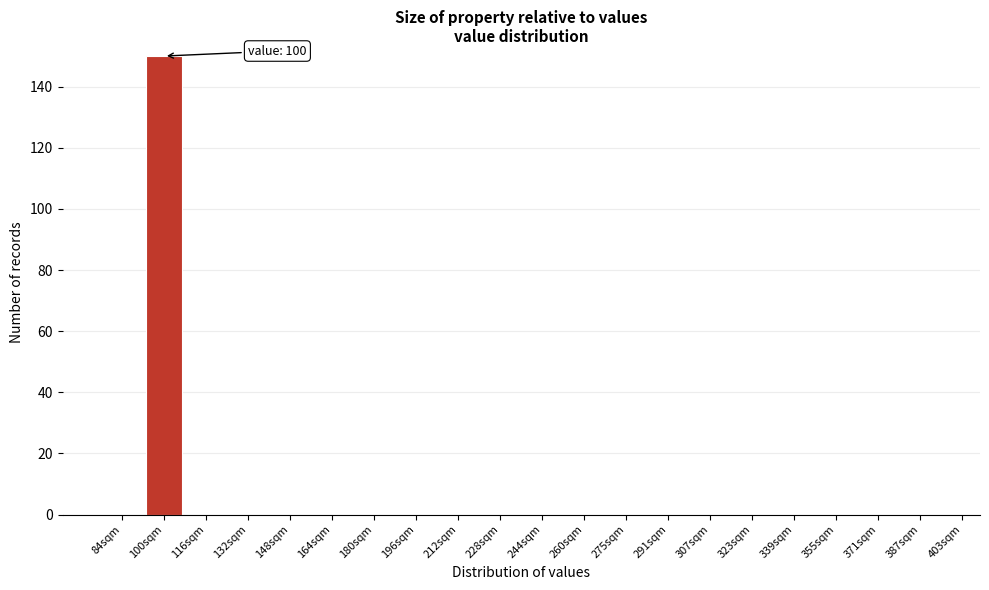

Reading left to right, transcribe all the data shown in this chart.

84sqm=0	100sqm=150	116sqm=0	132sqm=0	148sqm=0	164sqm=0	180sqm=0	196sqm=0	212sqm=0	228sqm=0	244sqm=0	260sqm=0	275sqm=0	291sqm=0	307sqm=0	323sqm=0	339sqm=0	355sqm=0	371sqm=0	387sqm=0